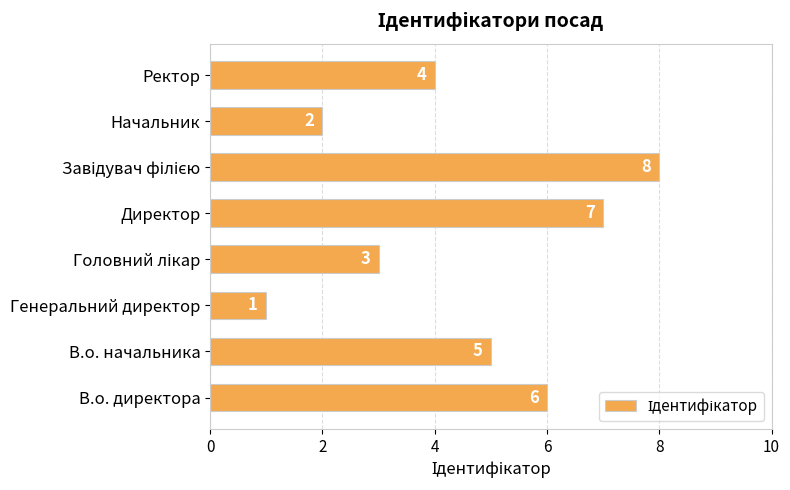

How many categories are shown in the chart?

8